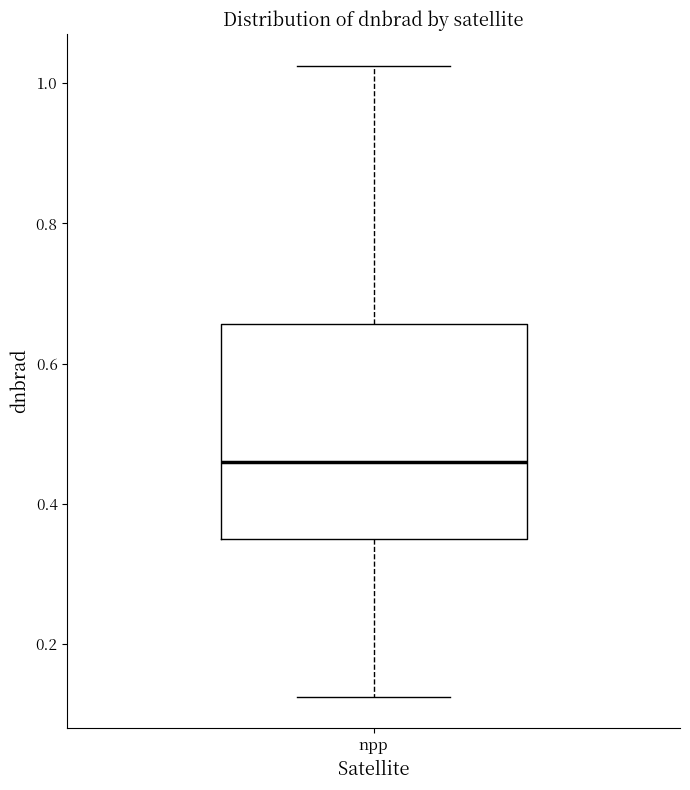

Transcribe this box plot: give where the median line is, the range the box spans, and where the two whiskers end, as read against the y-axis. The values are not printed on the chart, so give them approximately, as read against the axis.

median 0.46, box 0.36 to 0.66, whiskers 0.12 to 1.02